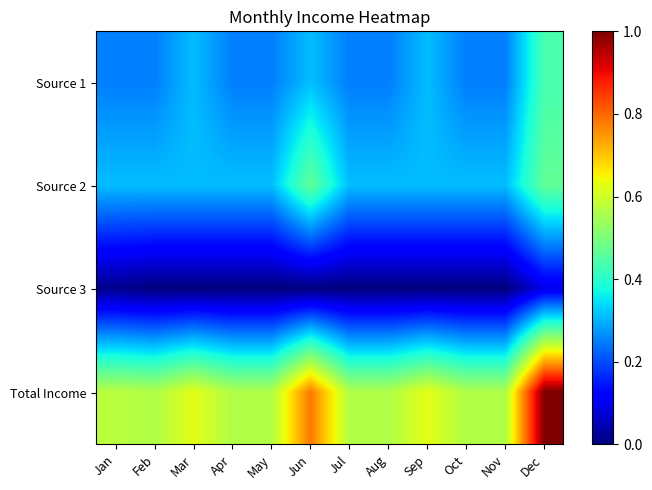

Reading left to right, list all the values displayed in this chart.

Source 1: Jan=0.2	Feb=0.2	Mar=0.3	Apr=0.2	May=0.2	Jun=0.3	Jul=0.2	Aug=0.2	Sep=0.3	Oct=0.2	Nov=0.2	Dec=0.4
Source 2: Jan=0.3	Feb=0.3	Mar=0.3	Apr=0.3	May=0.3	Jun=0.5	Jul=0.3	Aug=0.3	Sep=0.3	Oct=0.3	Nov=0.3	Dec=0.5
Source 3: Jan=0.0	Feb=0.0	Mar=0.0	Apr=0.0	May=0.0	Jun=0.0	Jul=0.0	Aug=0.0	Sep=0.0	Oct=0.0	Nov=0.0	Dec=0.1
Total Income: Jan=0.6	Feb=0.6	Mar=0.6	Apr=0.6	May=0.6	Jun=0.8	Jul=0.6	Aug=0.6	Sep=0.6	Oct=0.6	Nov=0.6	Dec=1.0